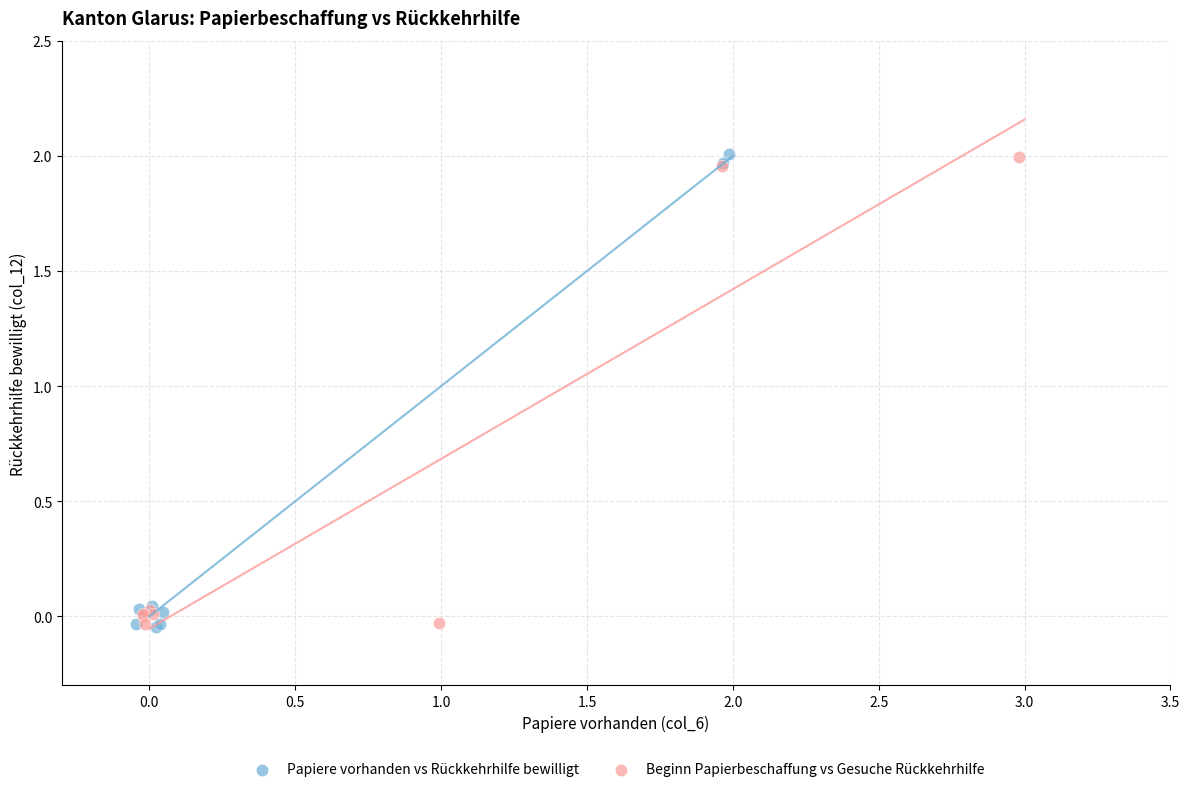

Which series has the widest spread of Y values?

Papiere vorhanden vs Rückkehrhilfe bewilligt